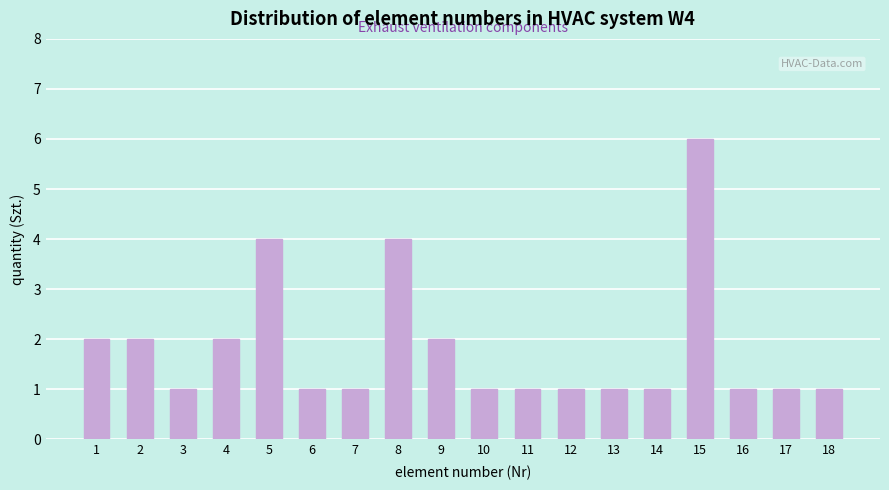

Reading left to right, what are all the values shown in this chart?

1=2	2=2	3=1	4=2	5=4	6=1	7=1	8=4	9=2	10=1	11=1	12=1	13=1	14=1	15=6	16=1	17=1	18=1